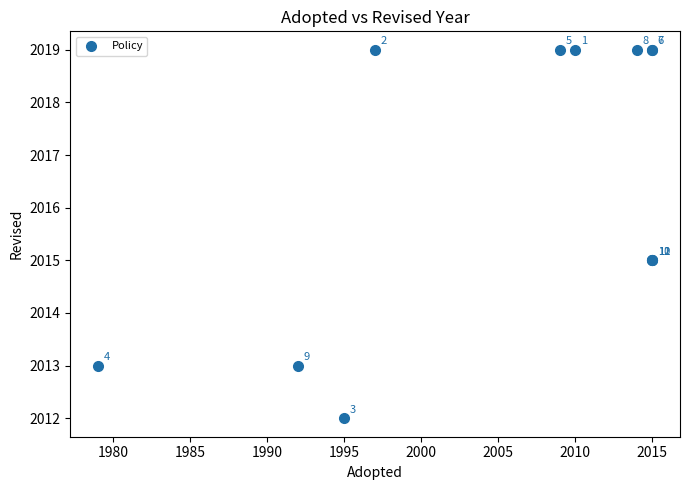

What Y value in the scatter plot is closest to 2015?

2015